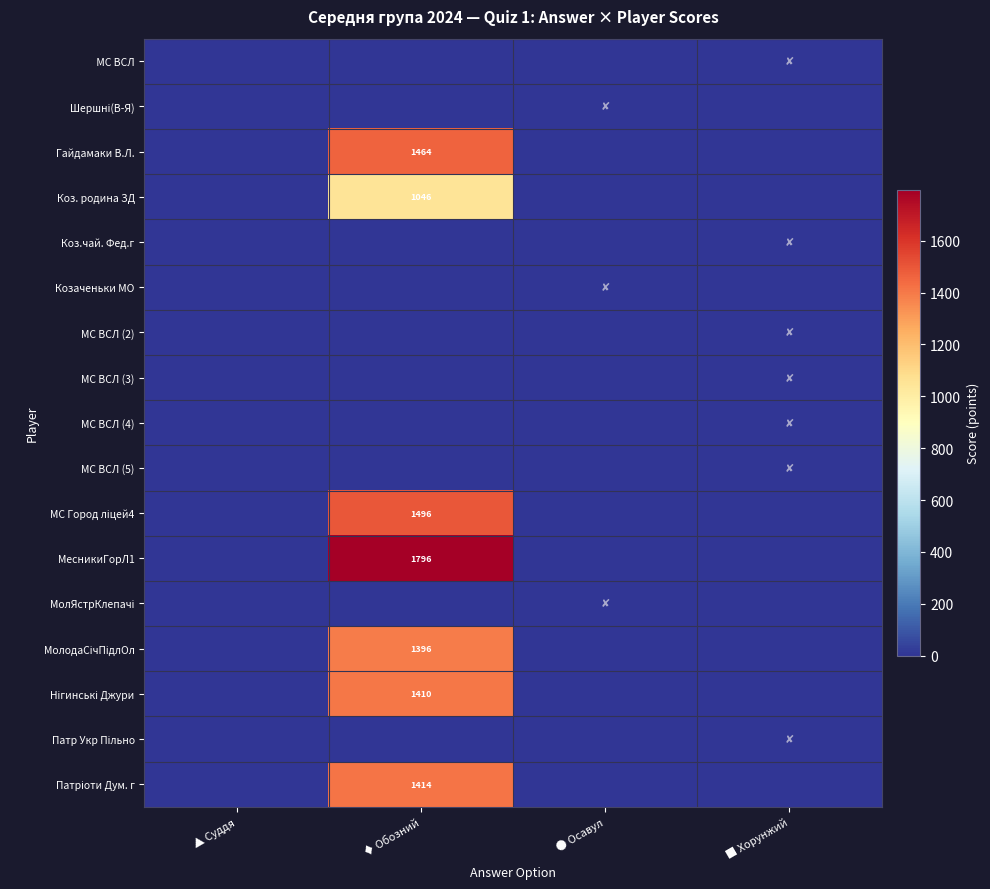

Is it true that Нігинські Джури equals -540 at ▲ Суддя?

False